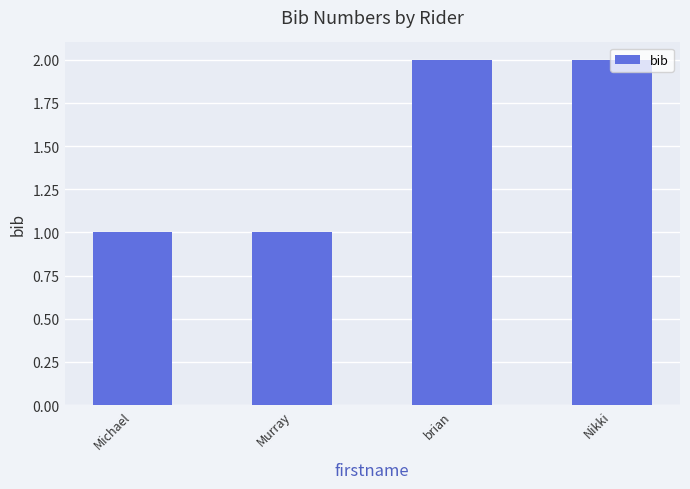

What is the smallest value displayed?

1